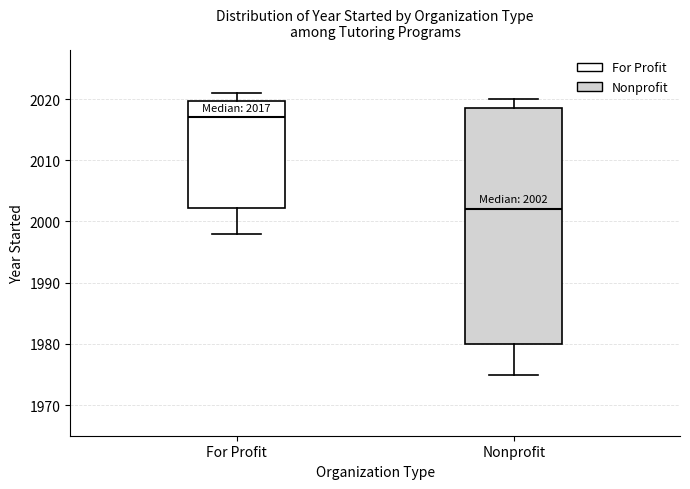

Comparing the boxes themselves (not the whiskers), which one is the tallest?

Nonprofit